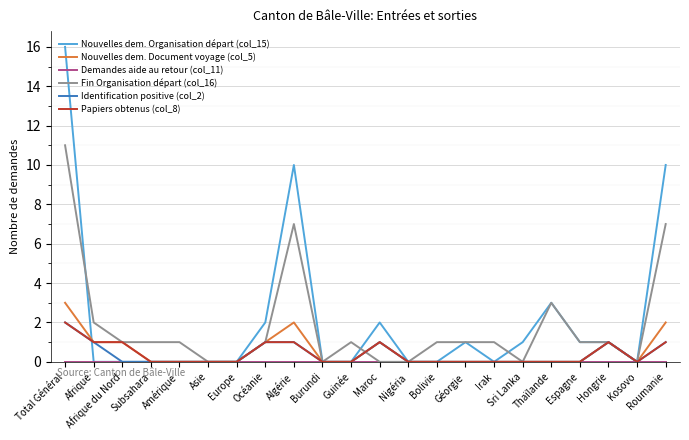

The Nouvelles dem. Document voyage (col_5) series shows 2 at Afrique du Nord. True or false?

False